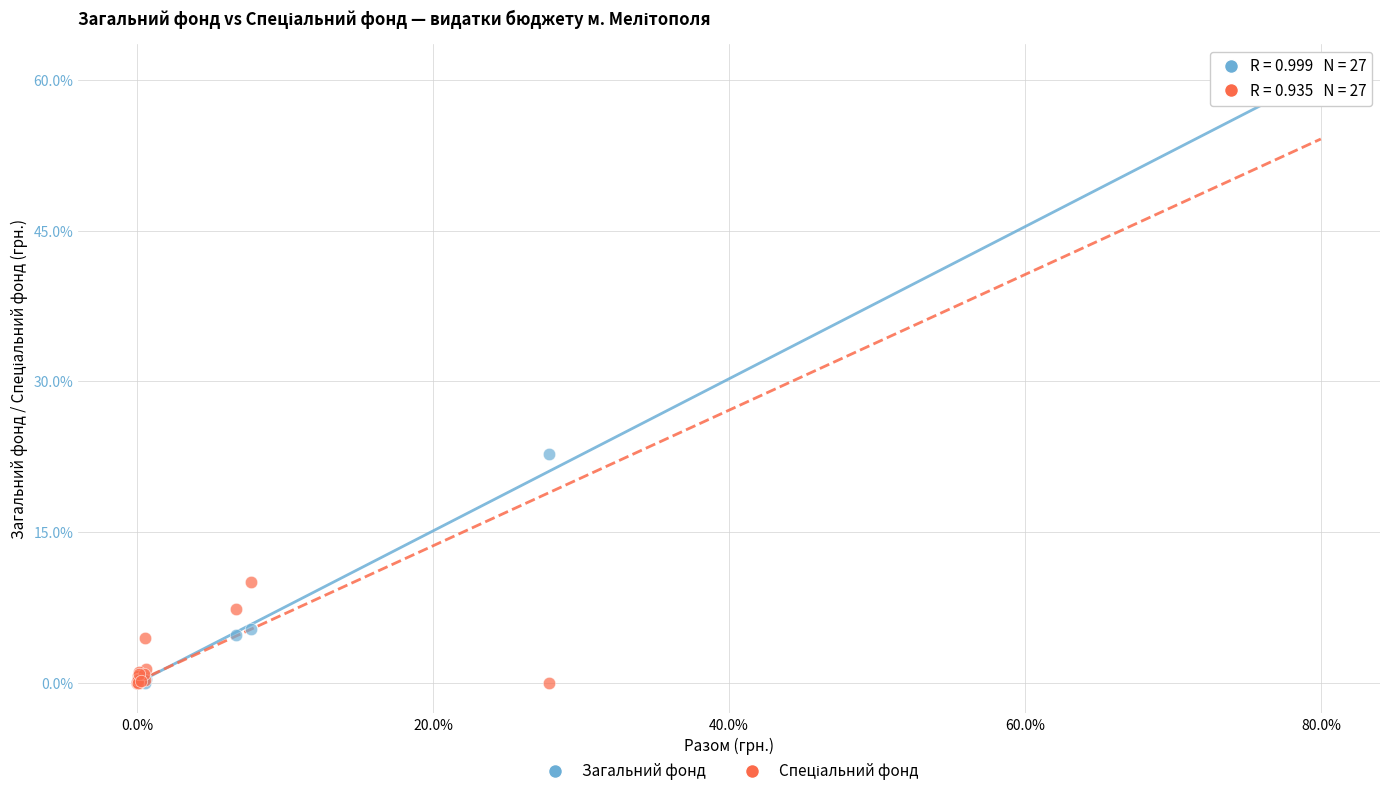

Across all series, what Y value is closest to 30?

22.8